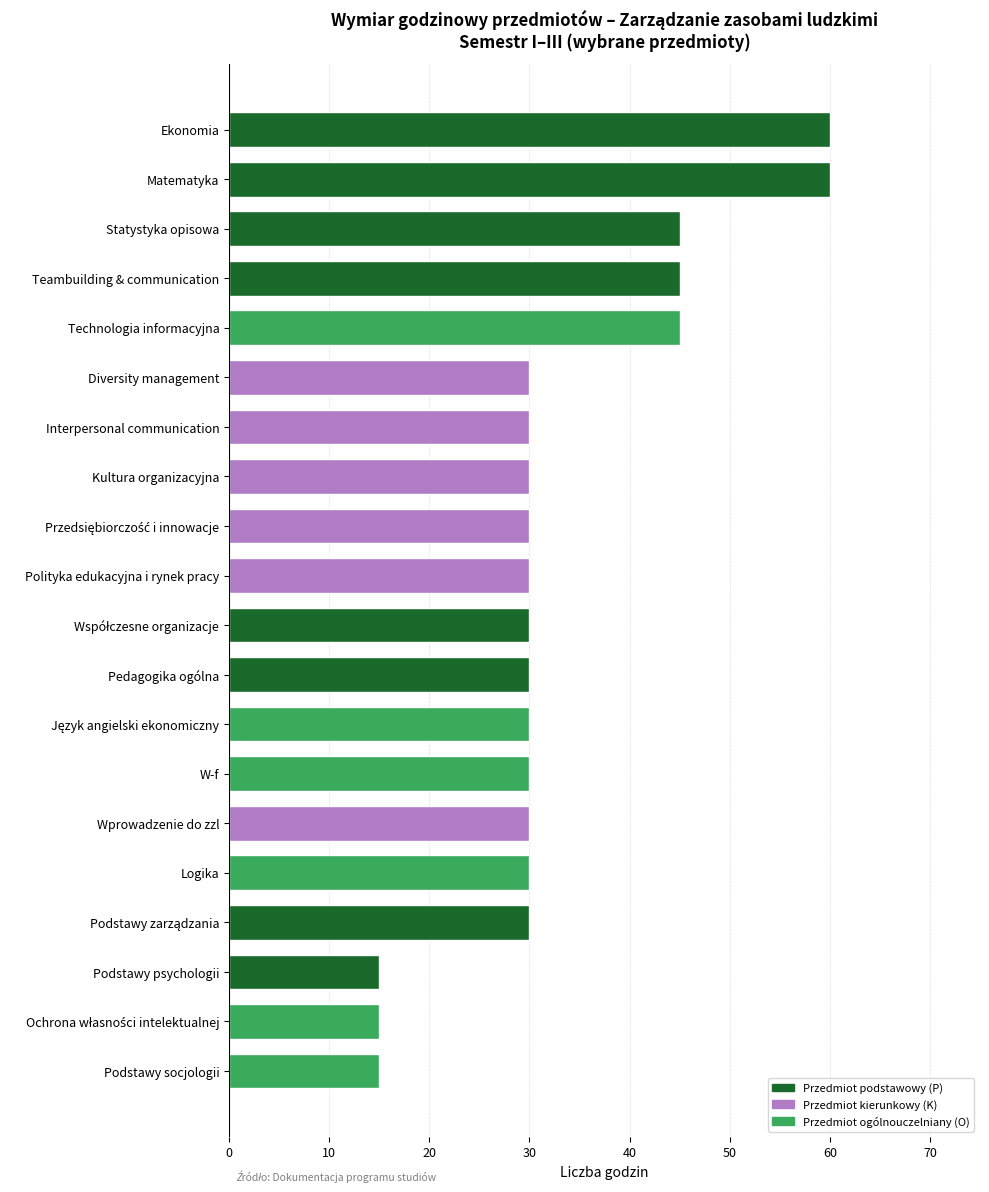

What is the ratio of the value at Logika to the value at Interpersonal communication?

1.0